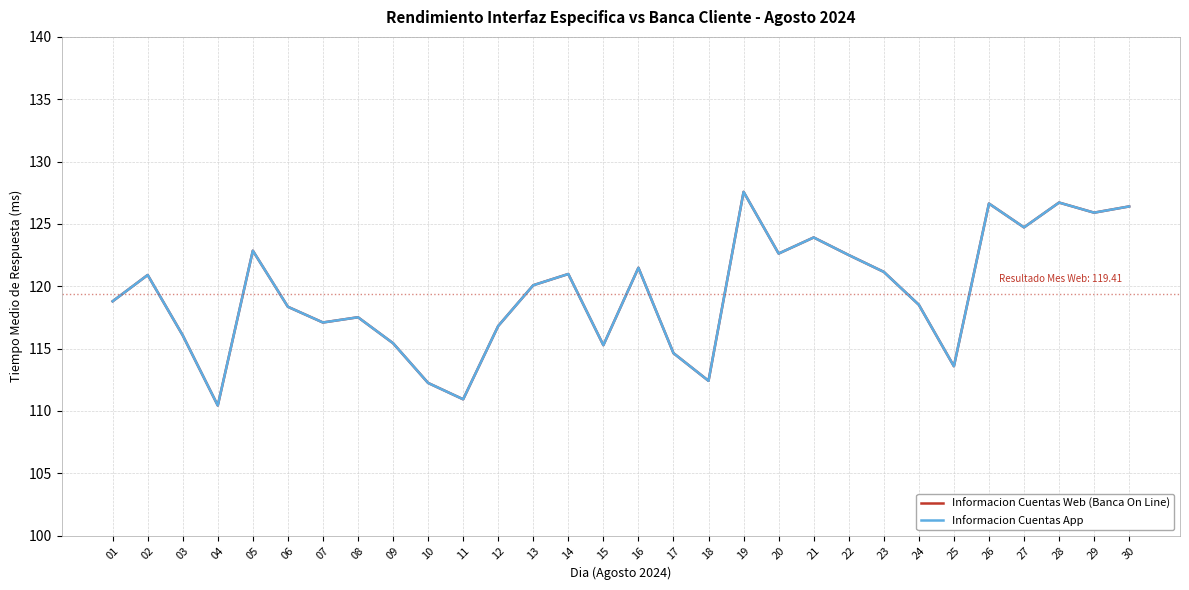

What is the difference between the Informacion Cuentas Web (Banca On Line) values at 01 and 26?

7.8